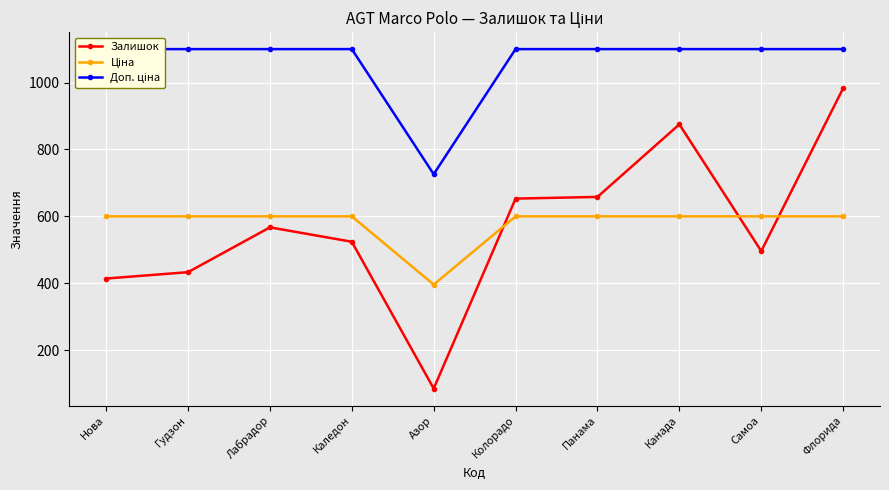

List the labels in order of Ціна value, largest first.

Нова, Гудзон, Лабрадор, Каледон, Колорадо, Панама, Канада, Самоа, Флорида, Азор